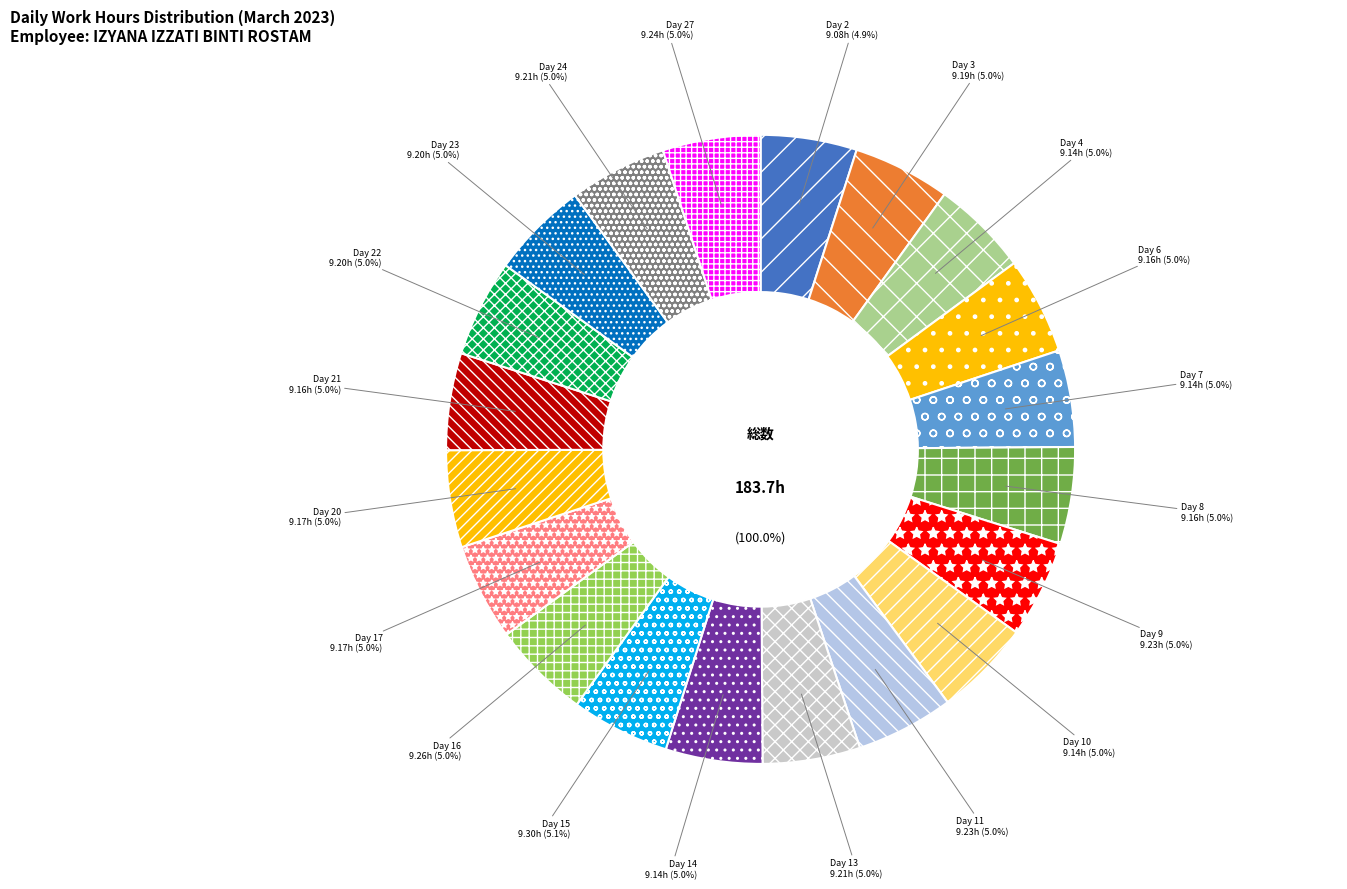

Is the sum of Day 17 and Day 20 greater than half?

No